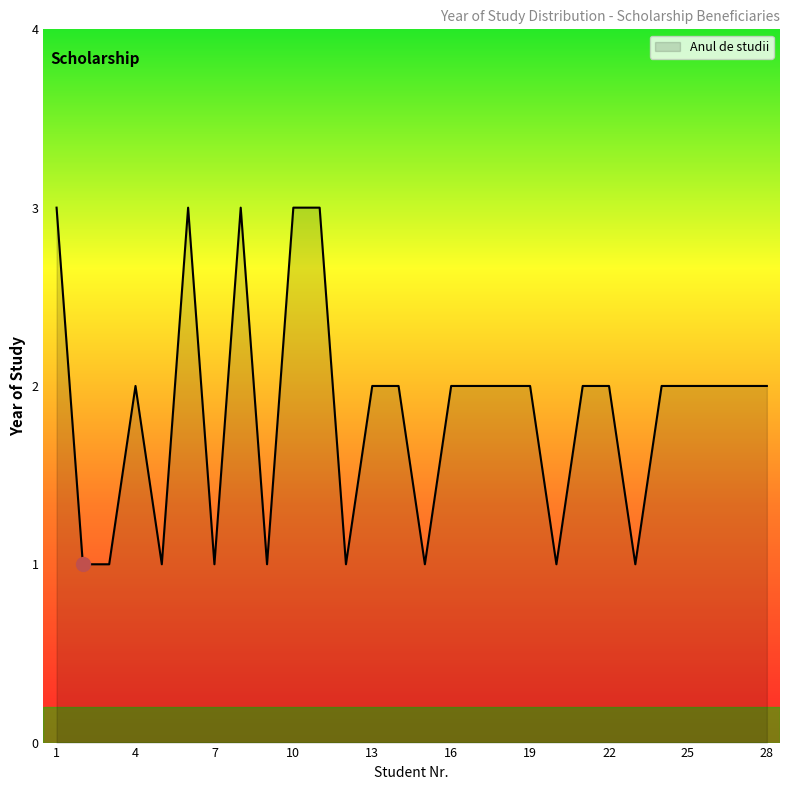

What is the greatest value displayed?

3